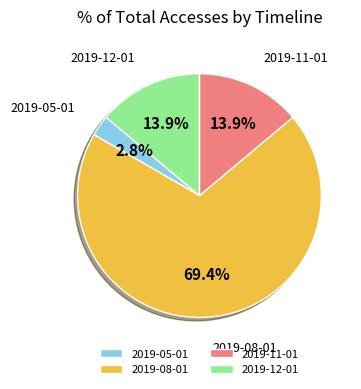

How many slices are in this pie chart?

4